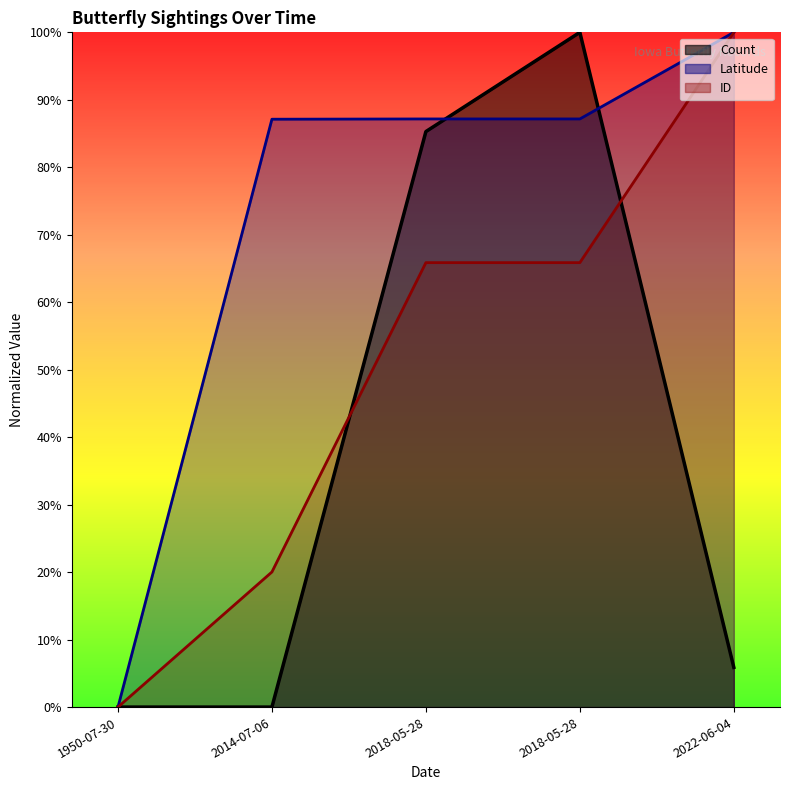

What is the average value of the ID series?

50.4